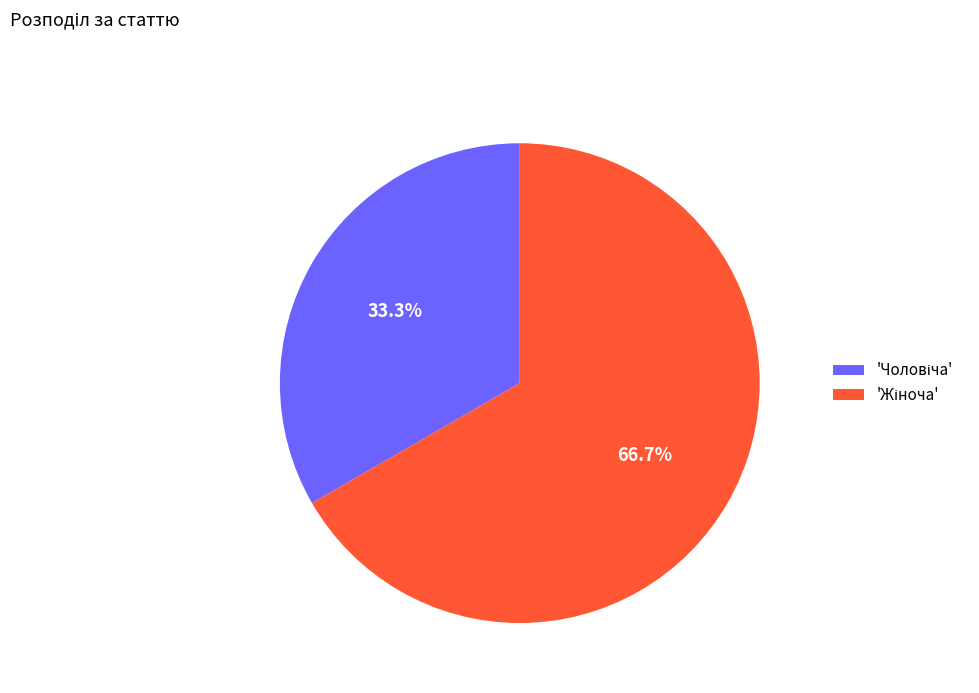

Is there a majority slice in this chart?

Yes